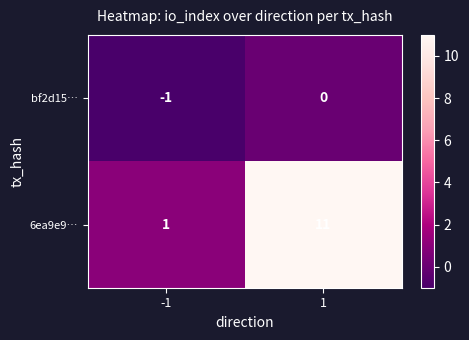

Reading left to right, transcribe all the data shown in this chart.

bf2d15…: -1=-1	1=0
6ea9e9…: -1=1	1=11